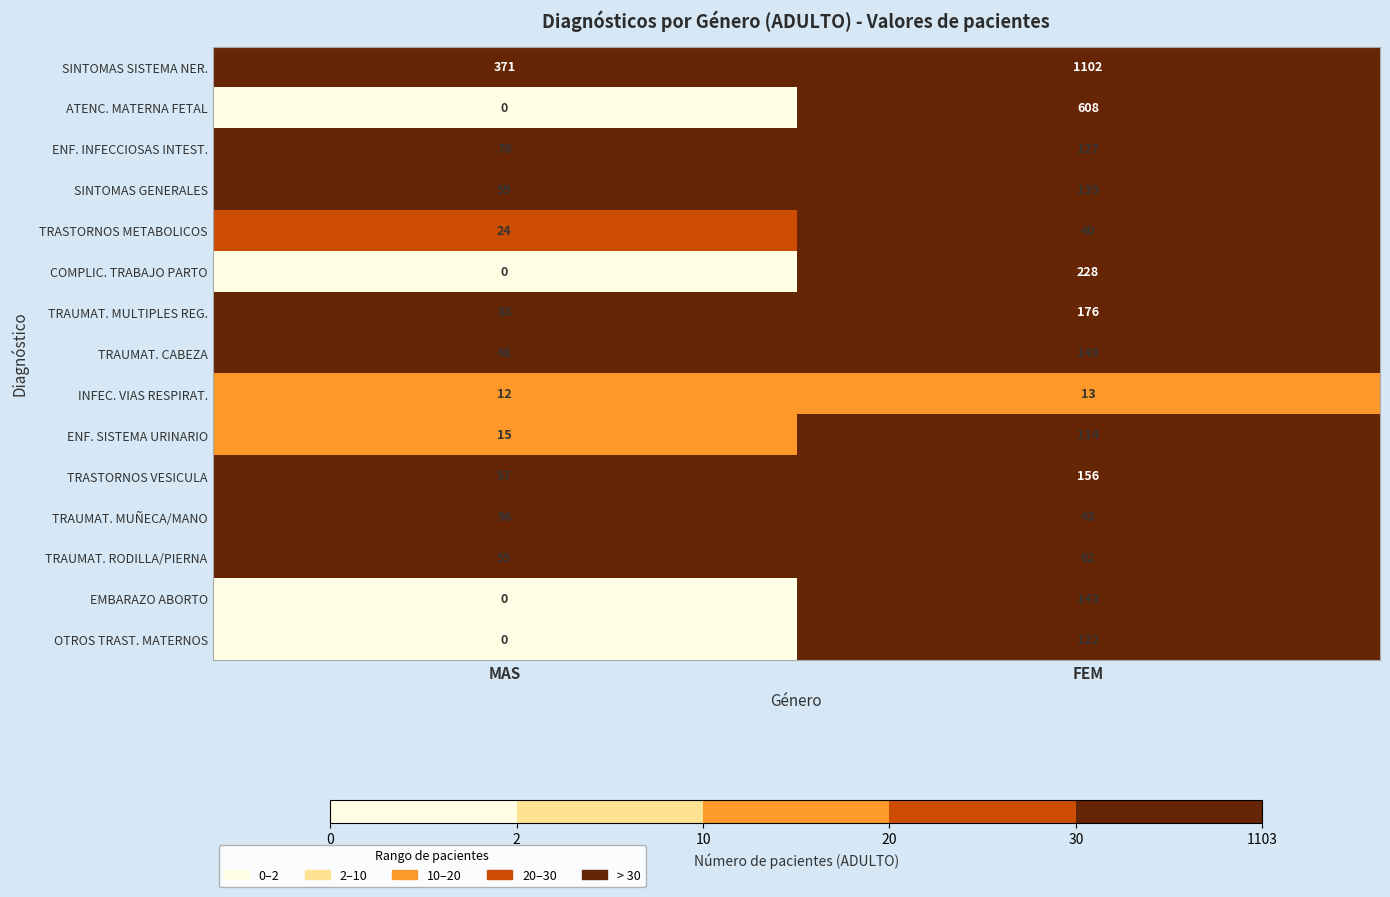

List the series in order of their peak value, highest first.

SINTOMAS SISTEMA NER., ATENC. MATERNA FETAL, COMPLIC. TRABAJO PARTO, TRAUMAT. MULTIPLES REG., TRASTORNOS VESICULA, TRAUMAT. CABEZA, EMBARAZO ABORTO, SINTOMAS GENERALES, ENF. INFECCIOSAS INTEST., OTROS TRAST. MATERNOS, ENF. SISTEMA URINARIO, TRAUMAT. MUÑECA/MANO, TRAUMAT. RODILLA/PIERNA, TRASTORNOS METABOLICOS, INFEC. VIAS RESPIRAT.